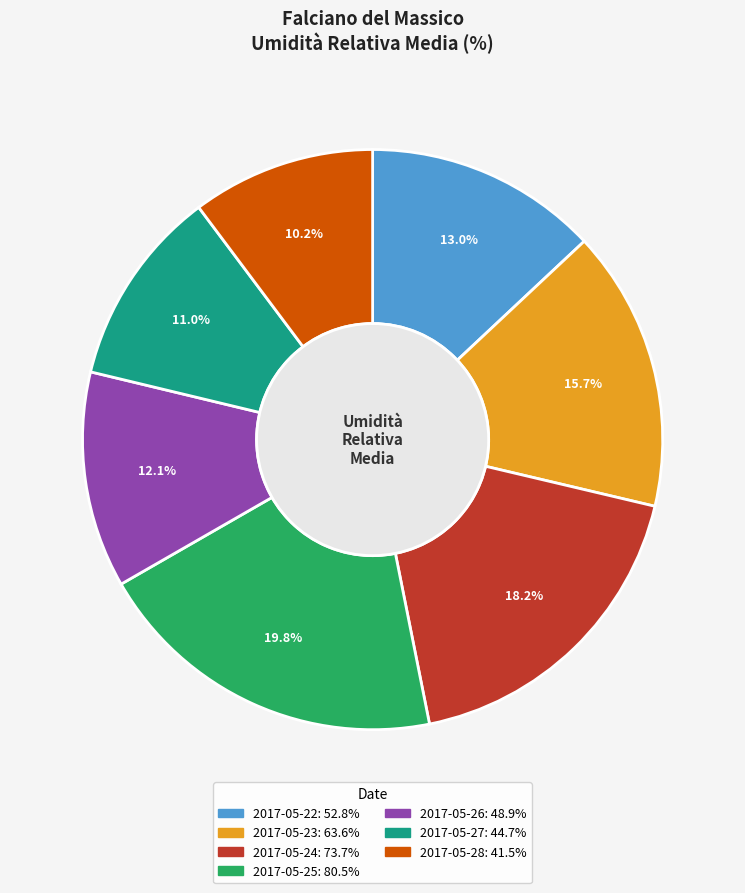

Does any single category account for the majority?

No